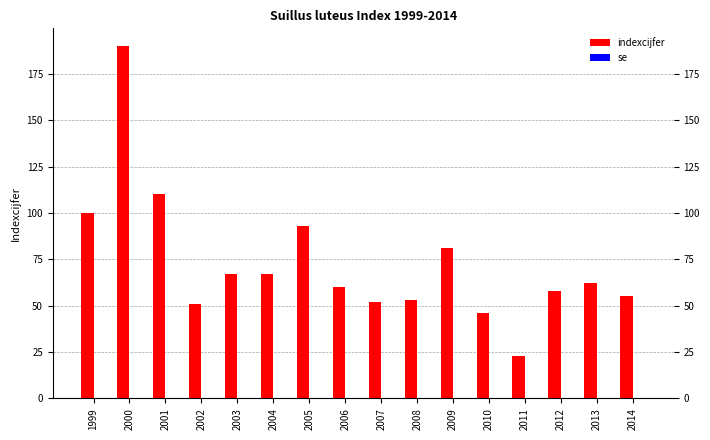

How many distinct data groups are displayed?

1